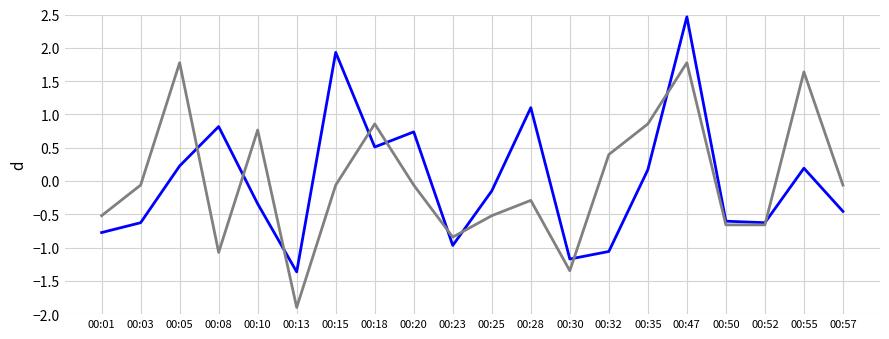

Which label corresponds to the largest value in the chart?

00:47